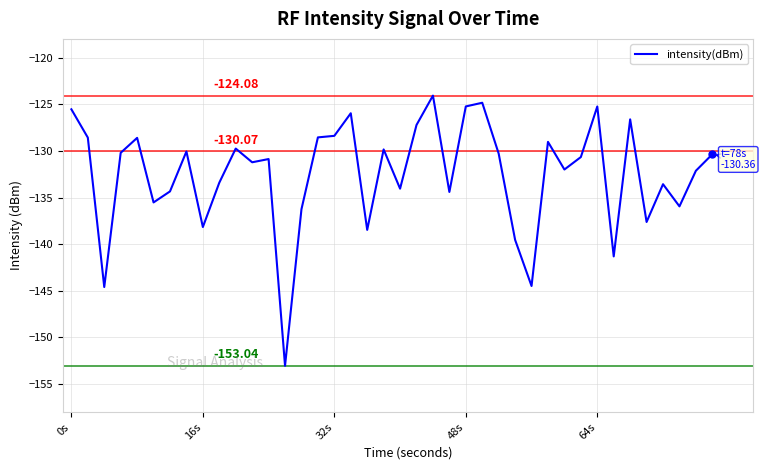

At which label is the value closest to -138?

16s